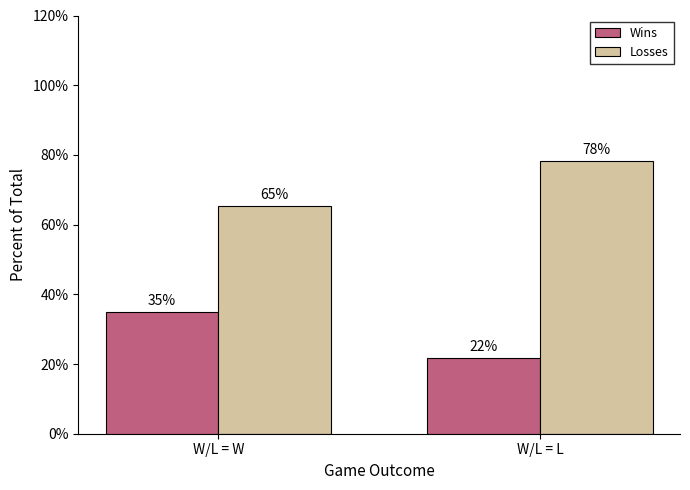

What is the maximum value for Wins?

34.8